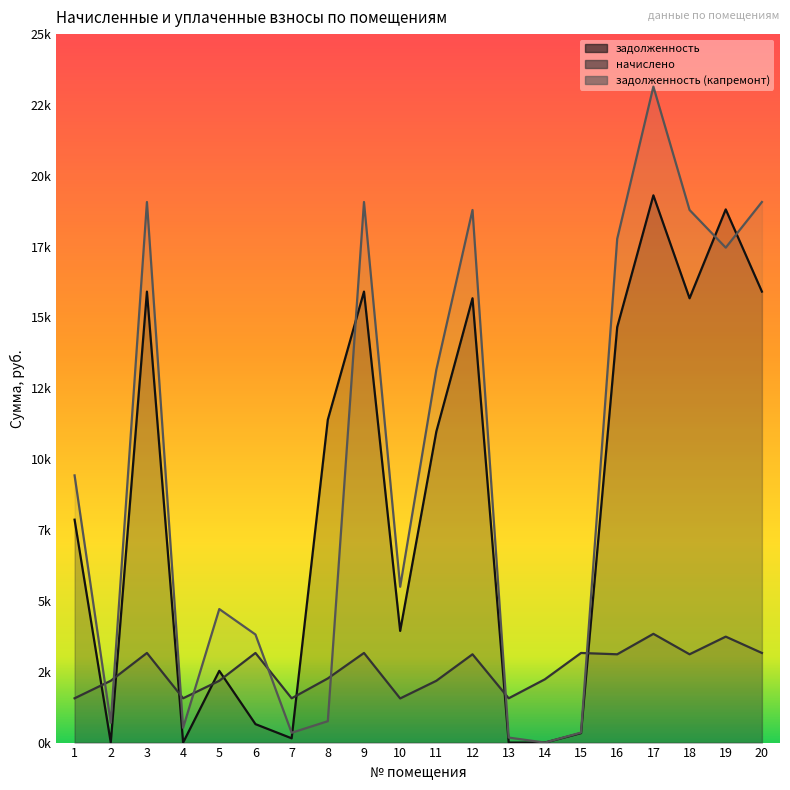

How many intersections are there between задолженность (капремонт) and начислено?

8